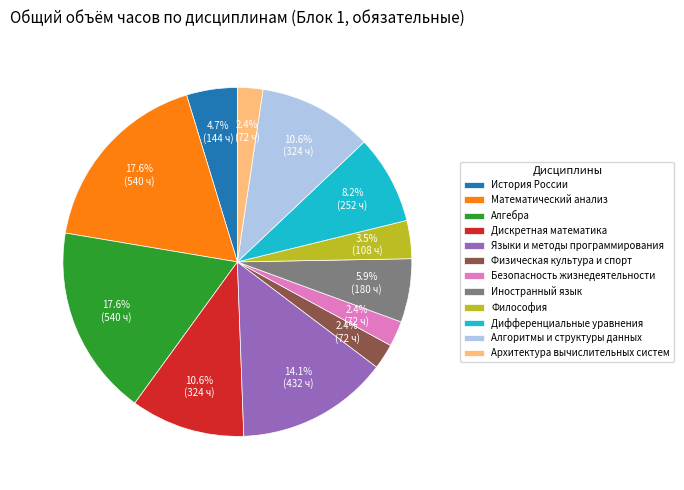

Which has a higher value, Языки и методы программирования or Физическая культура и спорт?

Языки и методы программирования